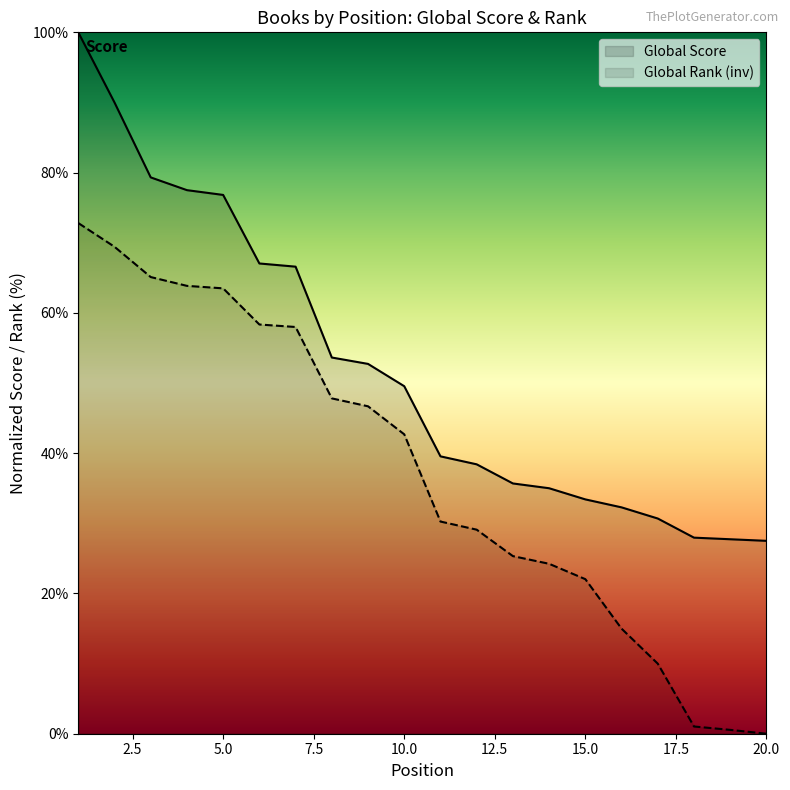

How many values in Global Rank (inv line) are above zero?

19